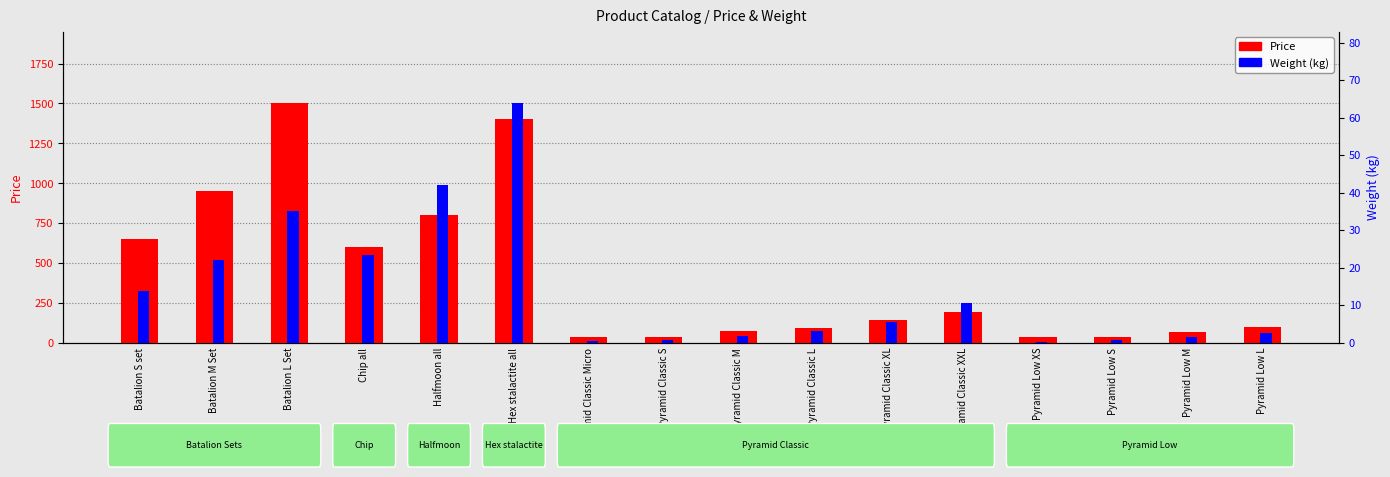

What is the average value of the Price series?

419.0